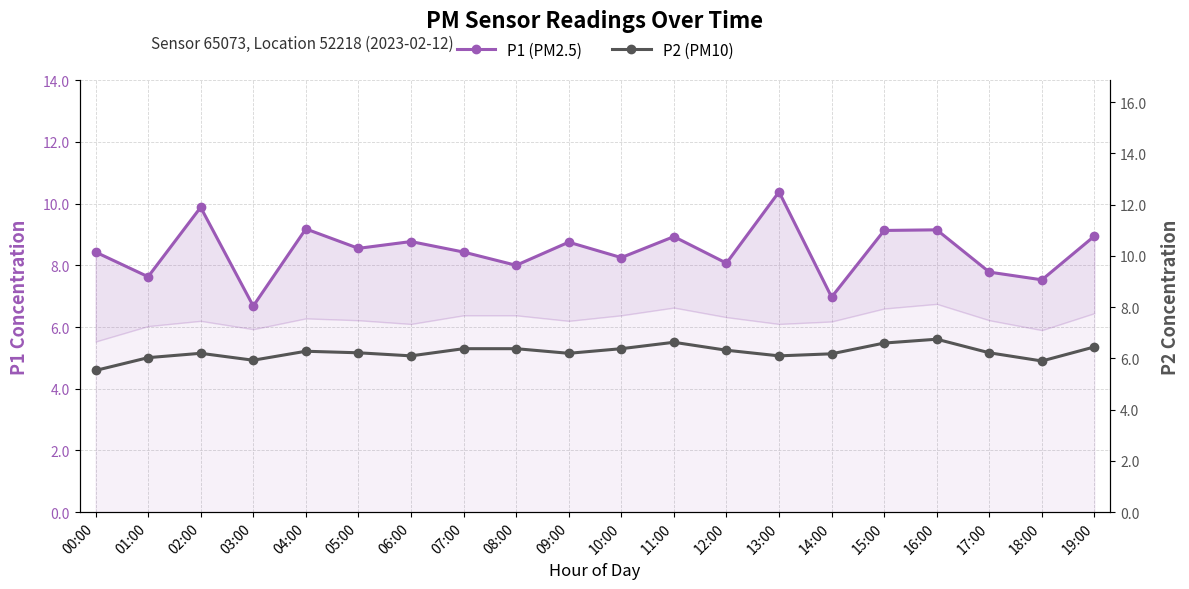

What is the total value across all series at 15:00?

15.7